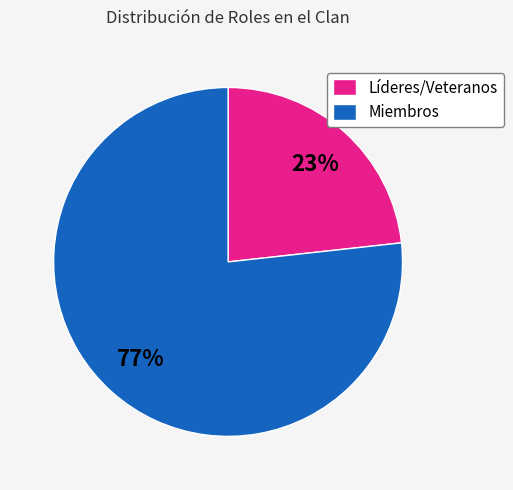

How many slices are in this pie chart?

2